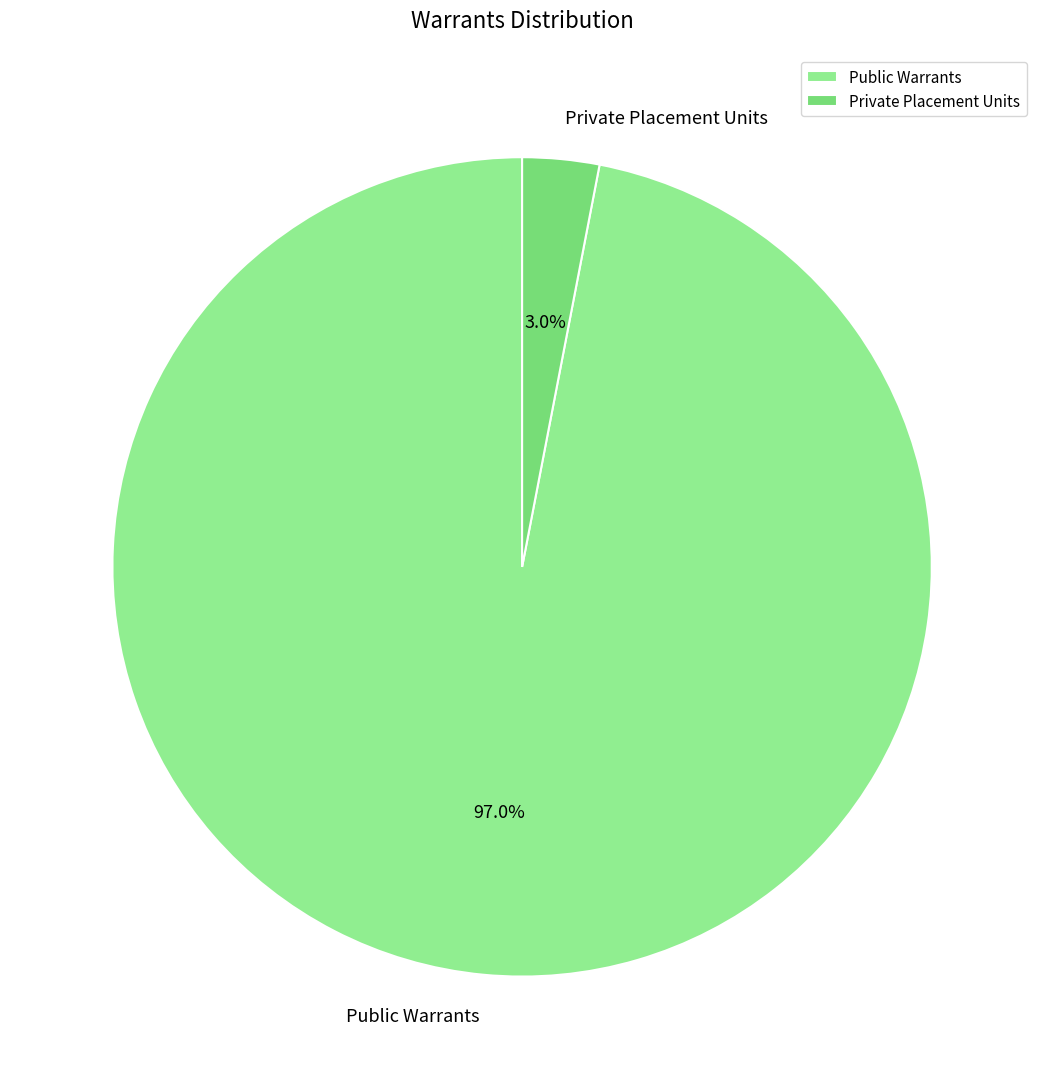

Which has a higher value, Private Placement Units or Public Warrants?

Public Warrants